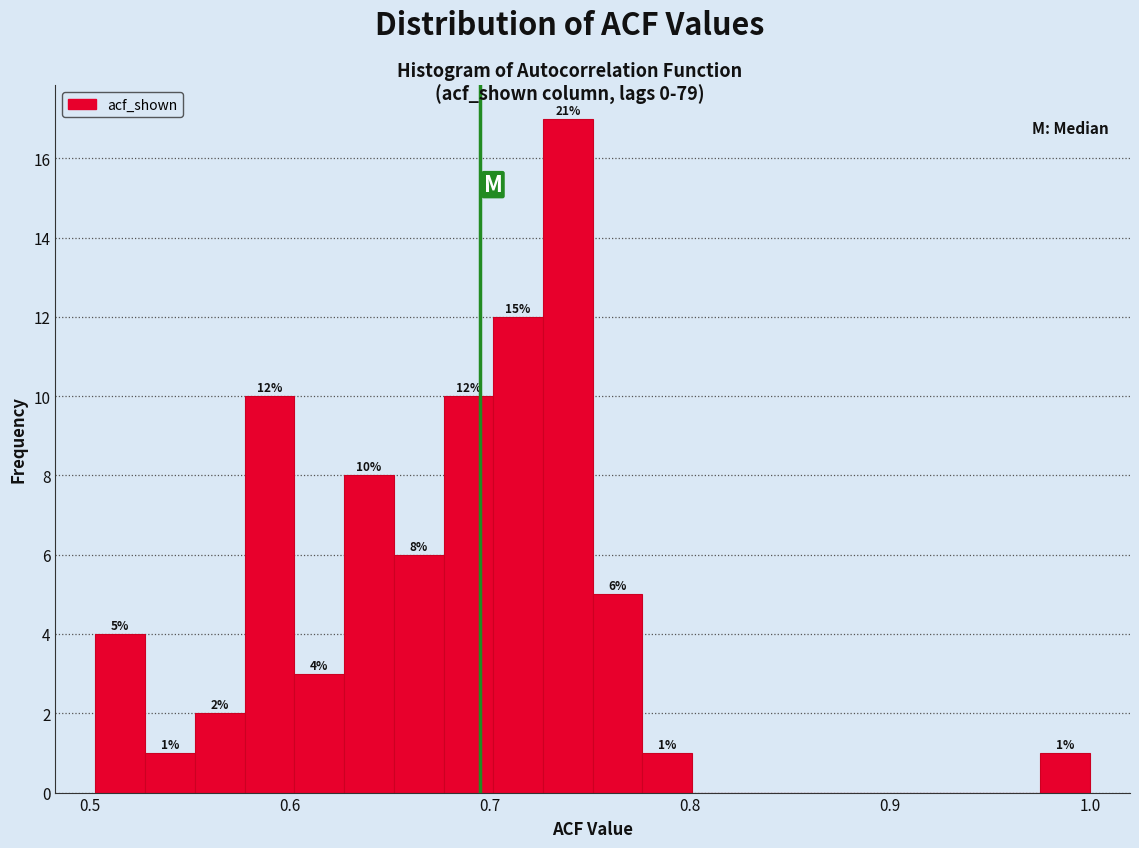

Read against the x-axis, roughly where is the centre of the tallest bar?

0.74